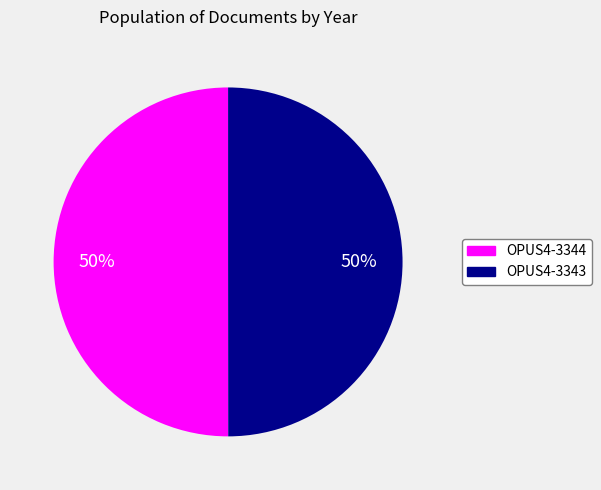

Is the sum of OPUS4-3343 and OPUS4-3344 greater than half?

Yes